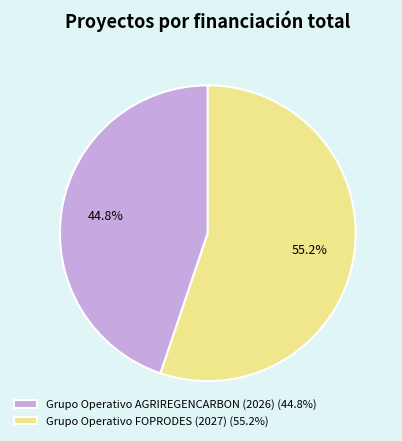

What percentage is NOT represented by Grupo Operativo FOPRODES (2027)?

44.8%